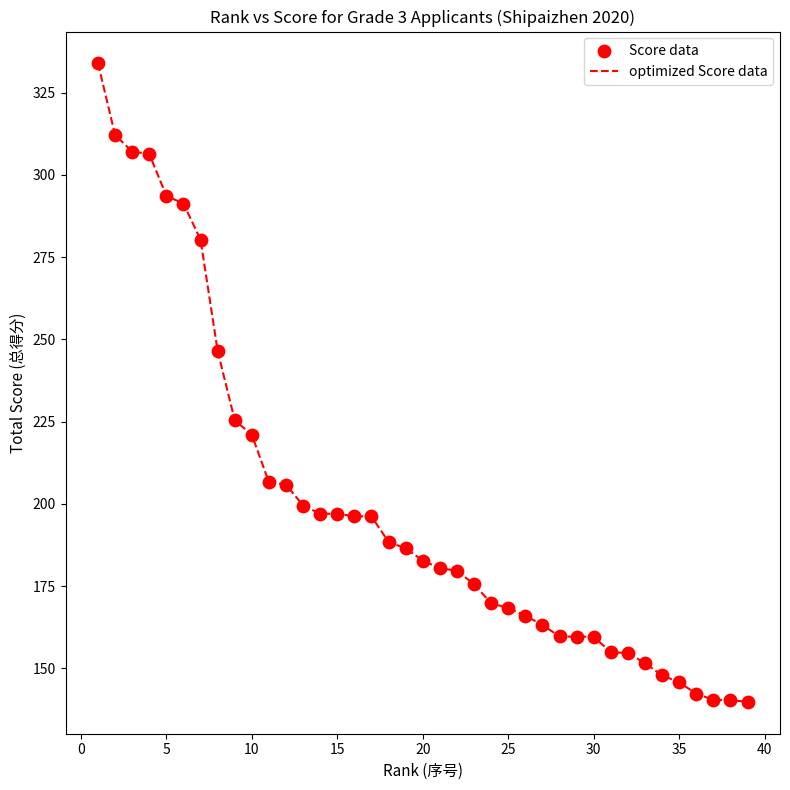

What is the difference between the maximum and minimum values?

194.1